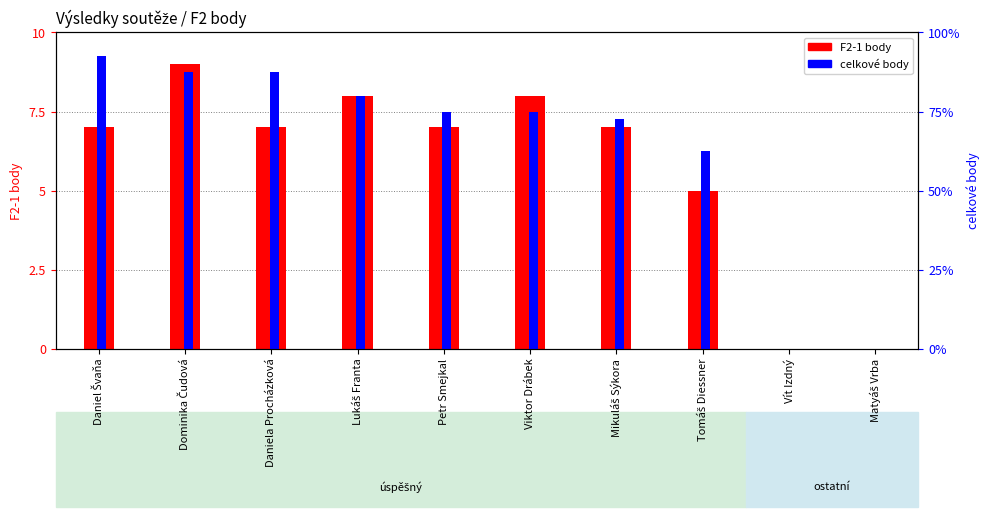

Which series has the largest total across all categories?

celkové body